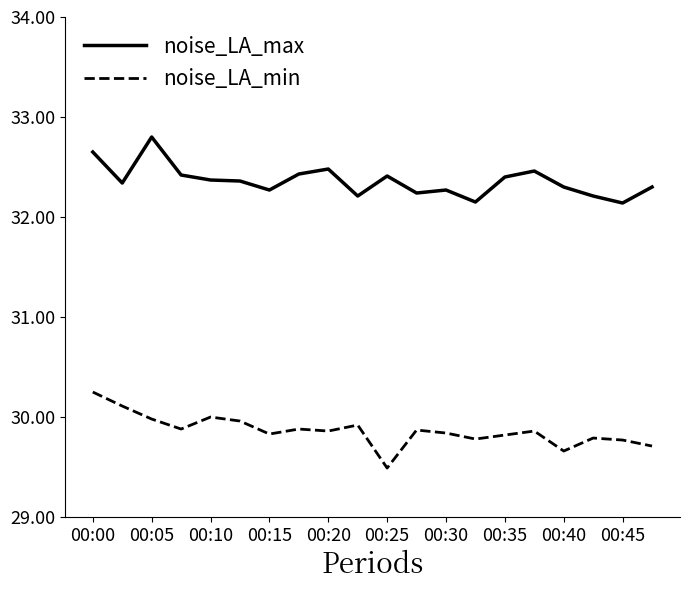

What is the difference between the maximum and minimum values in the noise_LA_min series?

0.8